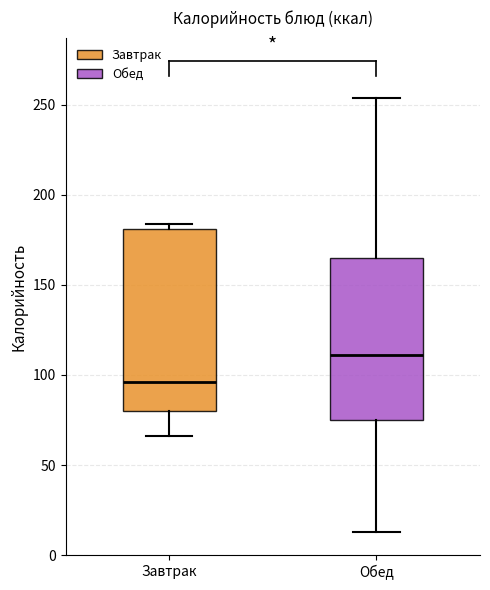

Reading left to right, read every box against the y-axis: the position of its median line, the range the box covers, and the ends of its whiskers. The values are not printed on the chart, so give them approximately, as read against the axis.

Завтрак: median 95, box 80 to 180, whiskers 65 to 185
Обед: median 110, box 75 to 165, whiskers 15 to 255